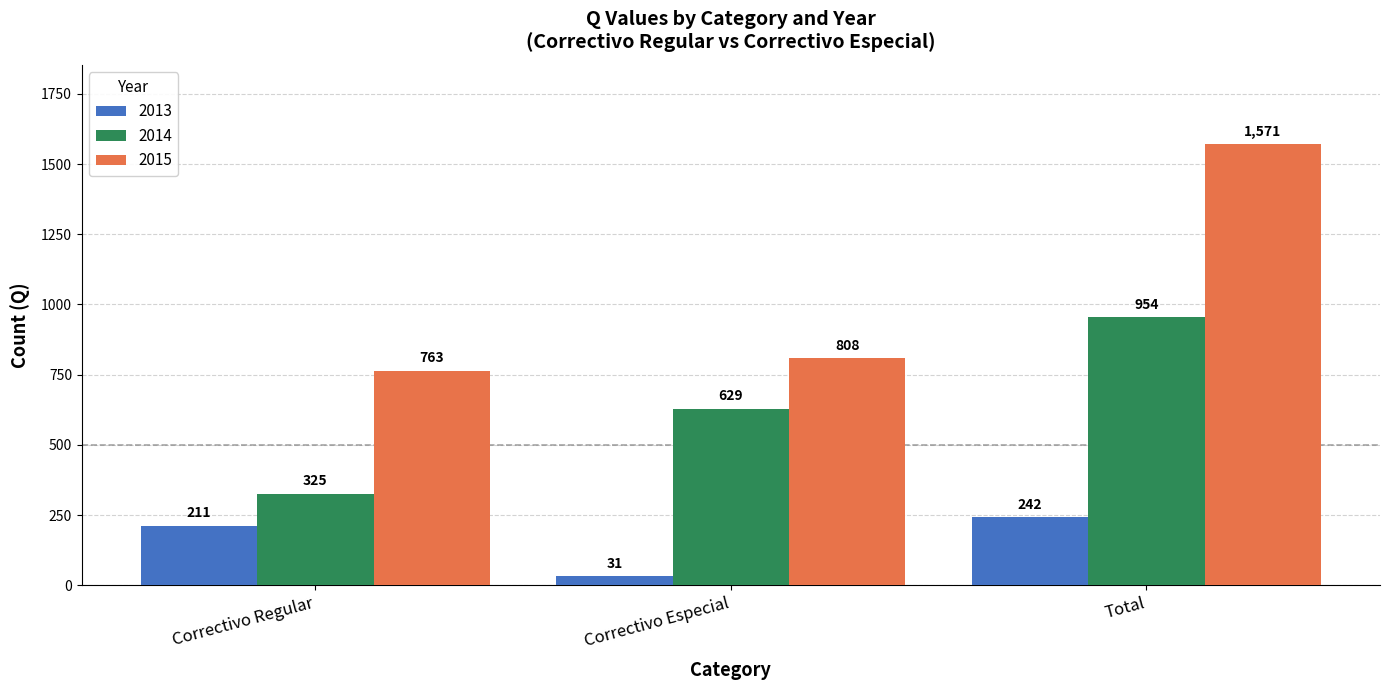

What value does the 2013 series have at Correctivo Especial?

31